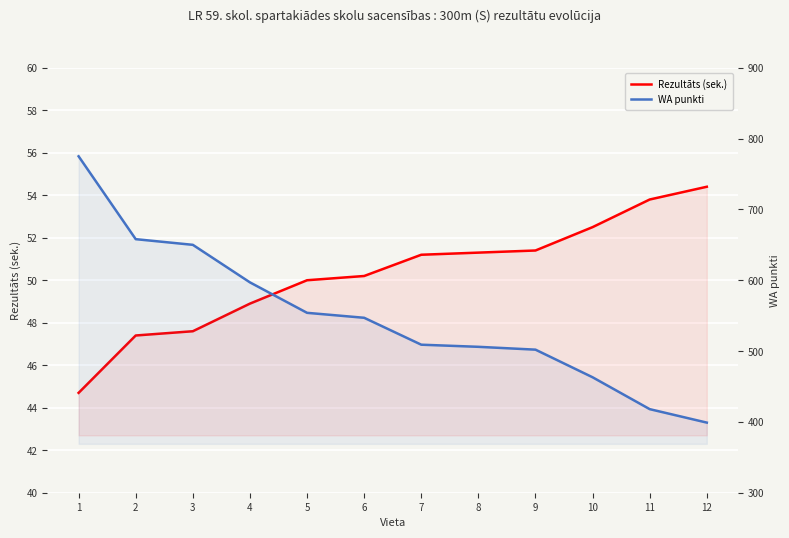

Which has a higher value, 1 or 4?

4